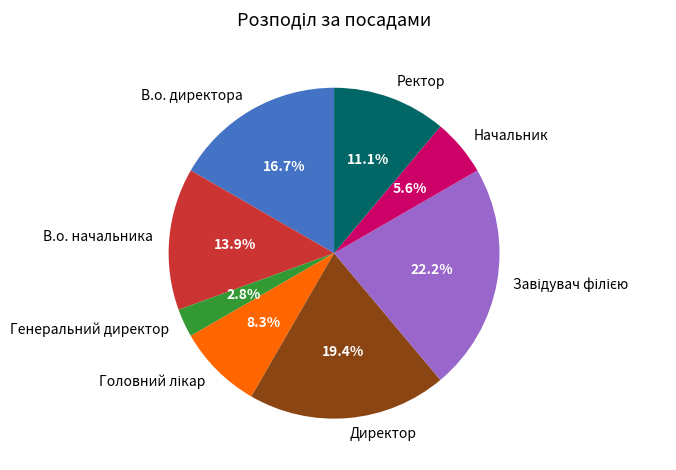

What is the ratio of the value at Начальник to the value at Директор?

0.3